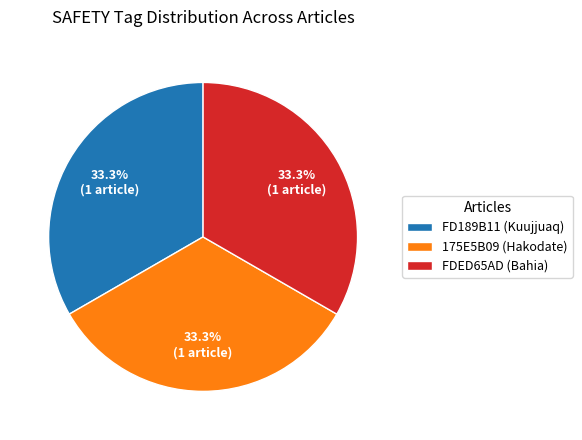

To the nearest percent, what percentage of the pie is FDED65AD (Bahia)?

33%